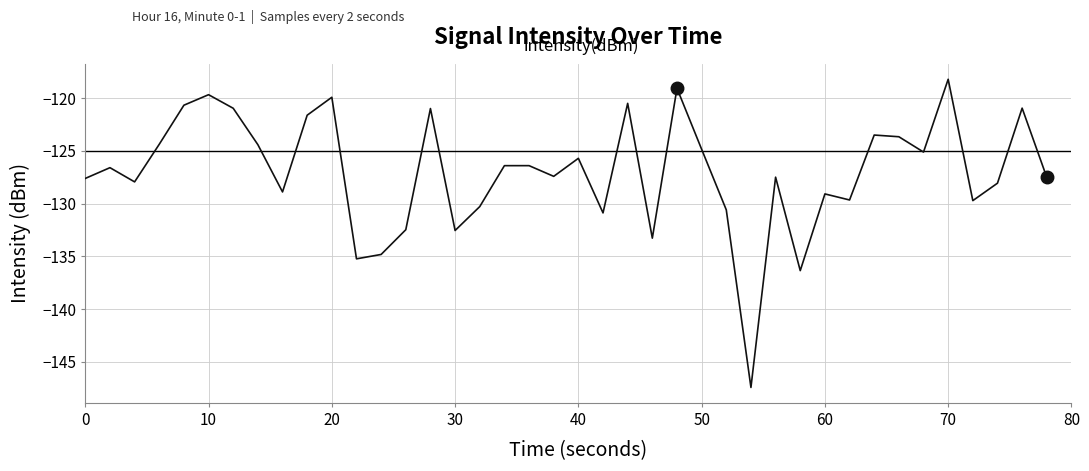

What is the smallest value displayed?

-147.4